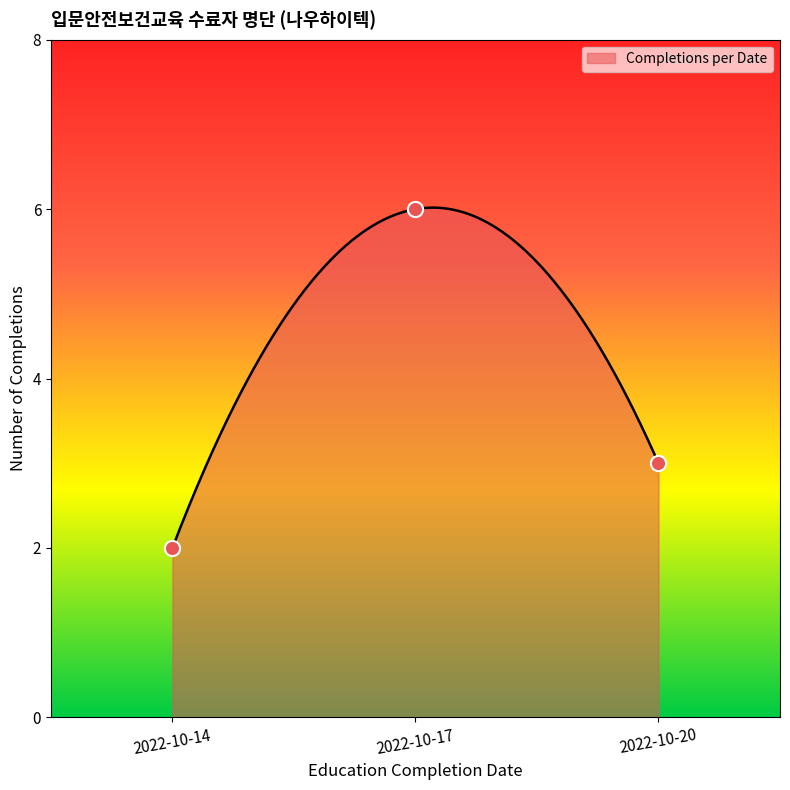

What is the change in value from 2022-10-14 to 2022-10-20?

+1